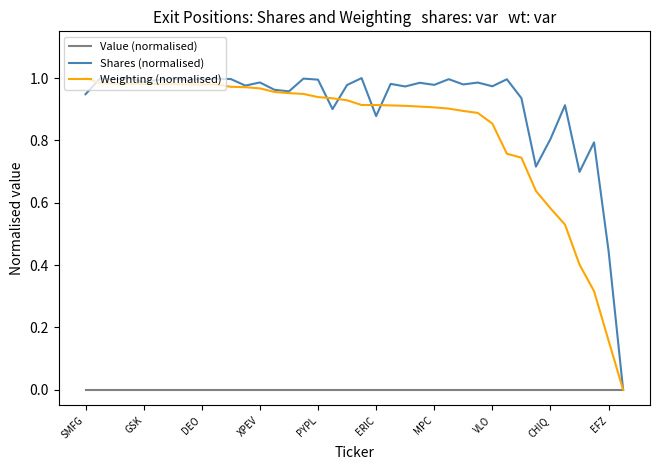

Which series has the largest total across all categories?

Shares (normalised)